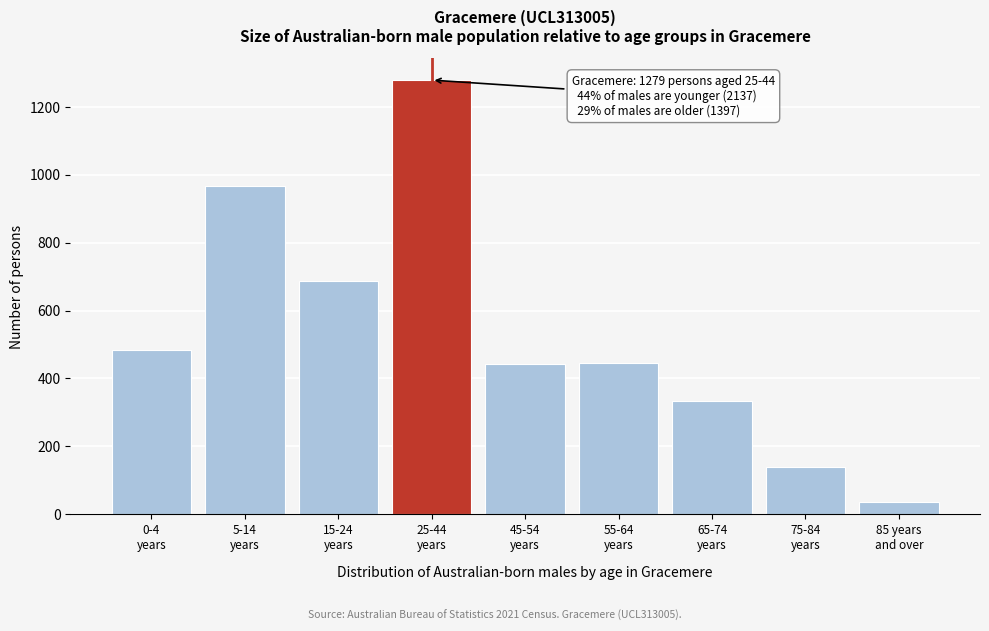

What is the difference between the maximum and minimum values?

1243